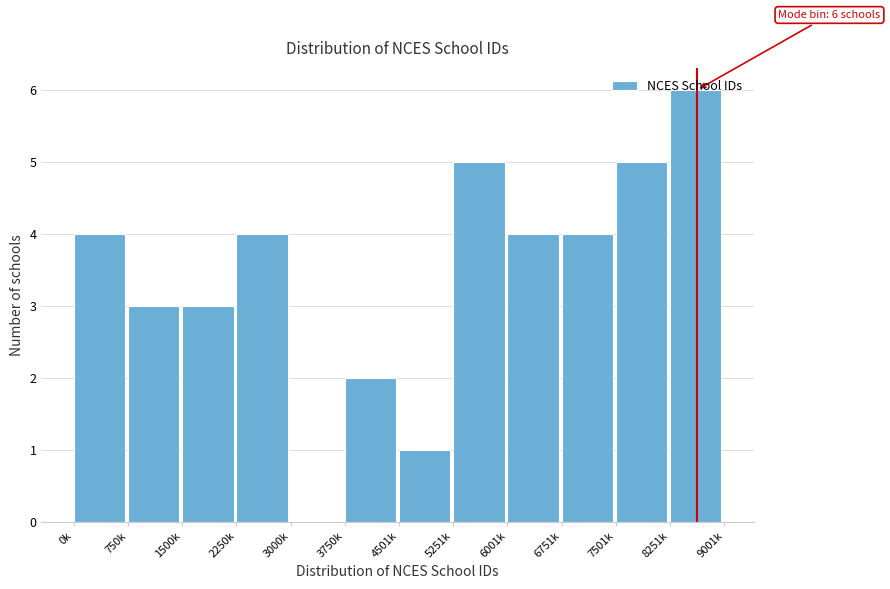

Read the value at 1500k.

3